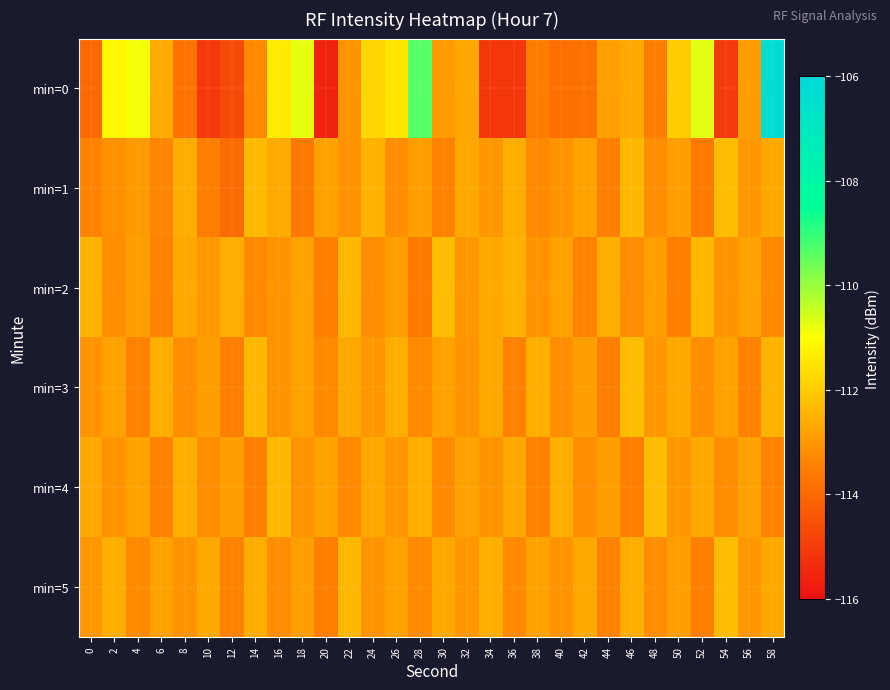

Reading left to right, extract all data points from this chart.

min=0: 0=-114.0	2=-111.2	4=-110.9	6=-112.7	8=-113.8	10=-115.1	12=-114.7	14=-113.3	16=-111.4	18=-110.7	20=-115.6	22=-113.1	24=-111.8	26=-111.5	28=-109.3	30=-113.0	32=-112.7	34=-115.1	36=-115.1	38=-113.5	40=-113.8	42=-113.8	44=-112.9	46=-112.7	48=-113.5	50=-112.0	52=-110.7	54=-115.1	56=-112.9	58=-106.3
min=1: 0=-113.4	2=-113.2	4=-113.0	6=-113.4	8=-112.6	10=-113.5	12=-114.0	14=-112.3	16=-112.7	18=-113.6	20=-112.8	22=-113.1	24=-112.5	26=-113.2	28=-112.9	30=-113.4	32=-112.7	34=-113.0	36=-112.6	38=-113.3	40=-113.1	42=-112.8	44=-113.5	46=-112.4	48=-113.2	50=-112.9	52=-113.6	54=-112.3	56=-113.0	58=-112.7
min=2: 0=-112.5	2=-113.2	4=-112.9	6=-113.4	8=-112.7	10=-113.0	12=-112.6	14=-113.3	16=-113.1	18=-112.8	20=-113.5	22=-112.4	24=-113.2	26=-112.9	28=-113.6	30=-112.3	32=-113.0	34=-112.7	36=-112.5	38=-113.1	40=-112.8	42=-113.4	44=-112.6	46=-113.2	48=-112.9	50=-113.5	52=-112.4	54=-113.1	56=-112.8	58=-113.3
min=3: 0=-113.1	2=-112.8	4=-113.4	6=-112.6	8=-113.2	10=-112.9	12=-113.5	14=-112.4	16=-113.1	18=-112.8	20=-113.3	22=-112.7	24=-113.0	26=-112.6	28=-113.3	30=-112.8	32=-113.1	34=-112.7	36=-113.4	38=-112.6	40=-113.2	42=-112.9	44=-113.5	46=-112.3	48=-113.0	50=-112.7	52=-113.2	54=-112.8	56=-113.4	58=-112.5
min=4: 0=-112.7	2=-113.1	4=-112.8	6=-113.4	8=-112.6	10=-113.2	12=-112.9	14=-113.5	16=-112.4	18=-113.1	20=-112.8	22=-113.3	24=-112.7	26=-113.0	28=-112.6	30=-113.3	32=-112.8	34=-113.1	36=-112.7	38=-113.4	40=-112.6	42=-113.2	44=-112.9	46=-113.5	48=-112.3	50=-113.0	52=-112.7	54=-113.2	56=-112.8	58=-113.4
min=5: 0=-113.0	2=-112.6	4=-113.3	6=-112.8	8=-113.1	10=-112.7	12=-113.4	14=-112.6	16=-113.2	18=-112.9	20=-113.5	22=-112.4	24=-113.1	26=-112.8	28=-113.3	30=-112.7	32=-113.0	34=-112.6	36=-113.3	38=-112.8	40=-113.1	42=-112.7	44=-113.4	46=-112.6	48=-113.2	50=-112.9	52=-113.5	54=-112.3	56=-113.0	58=-112.7